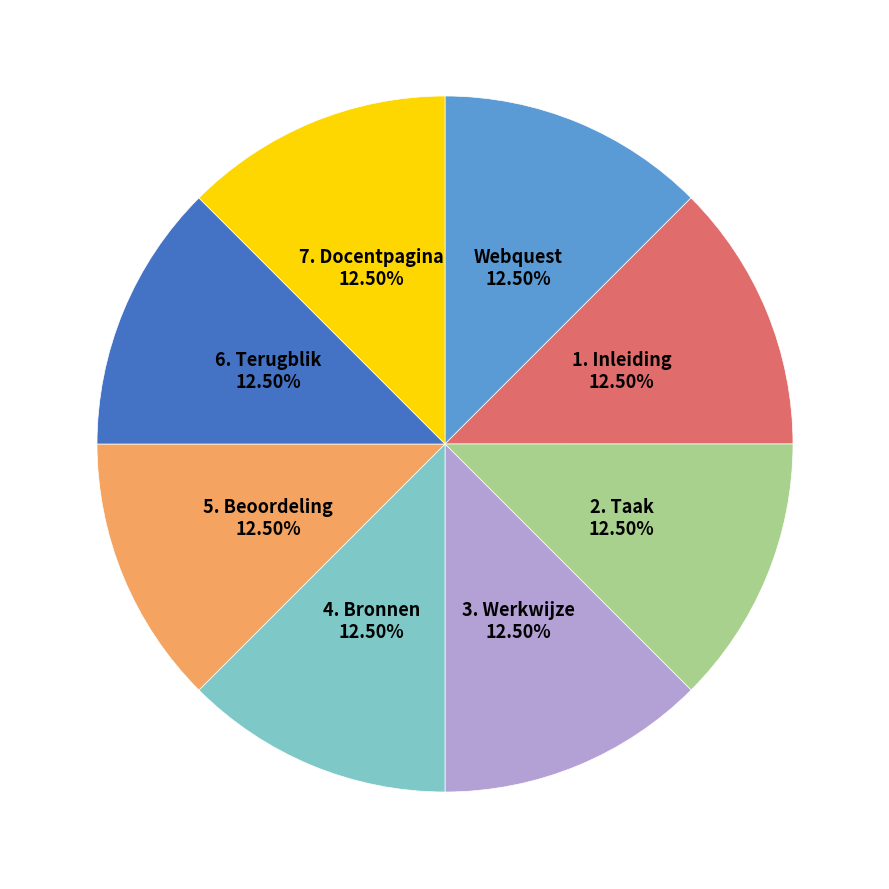

Does any single category account for the majority?

No